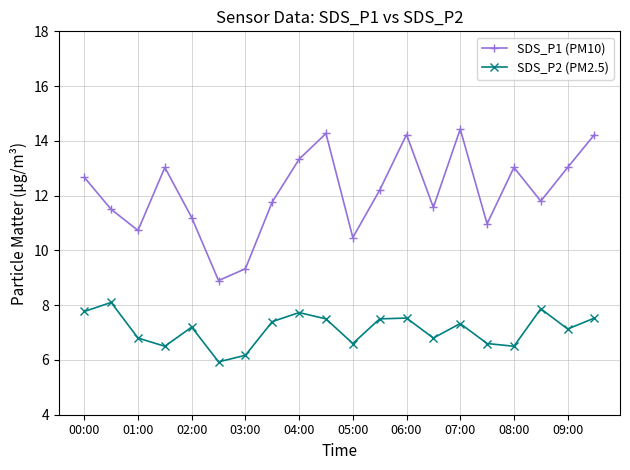

What is the minimum value shown in the chart?

5.9